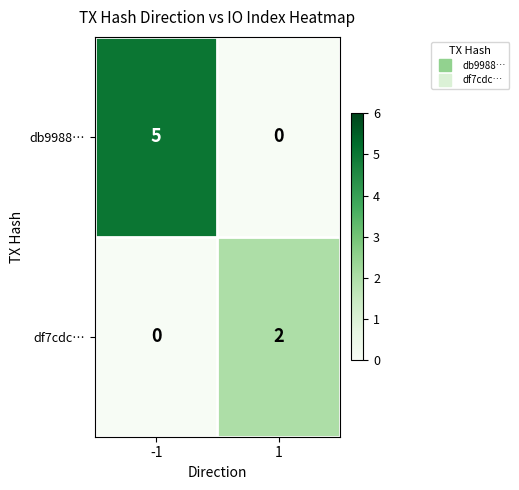

True or false: db9988… has a value of 5 at -1.

True